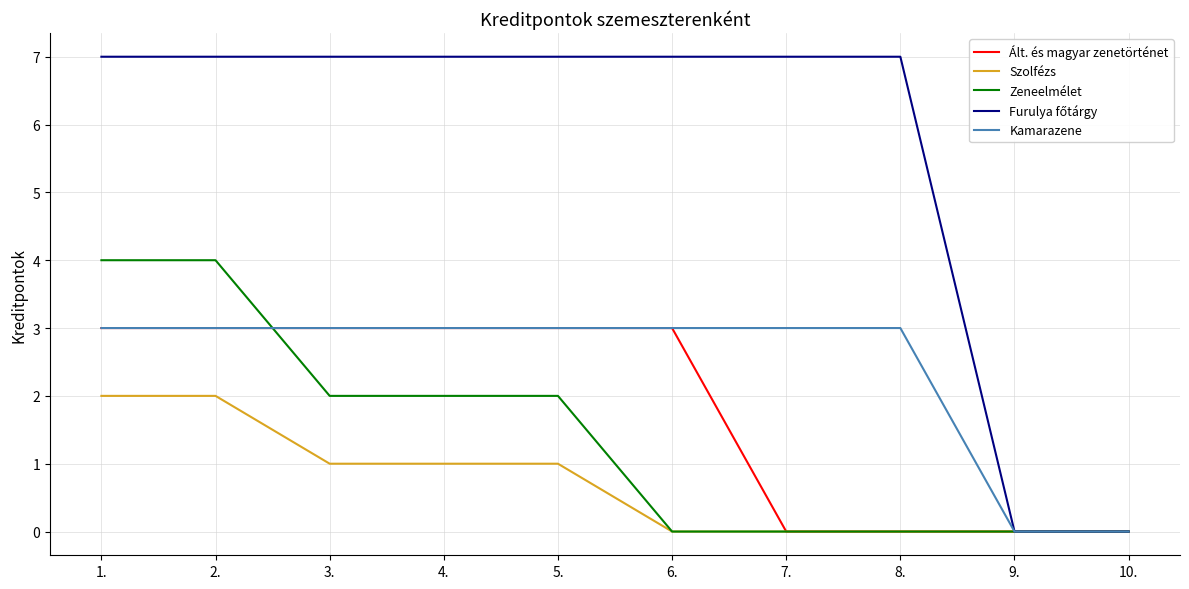

True or false: Zeneelmélet and Kamarazene cross at least once.

True